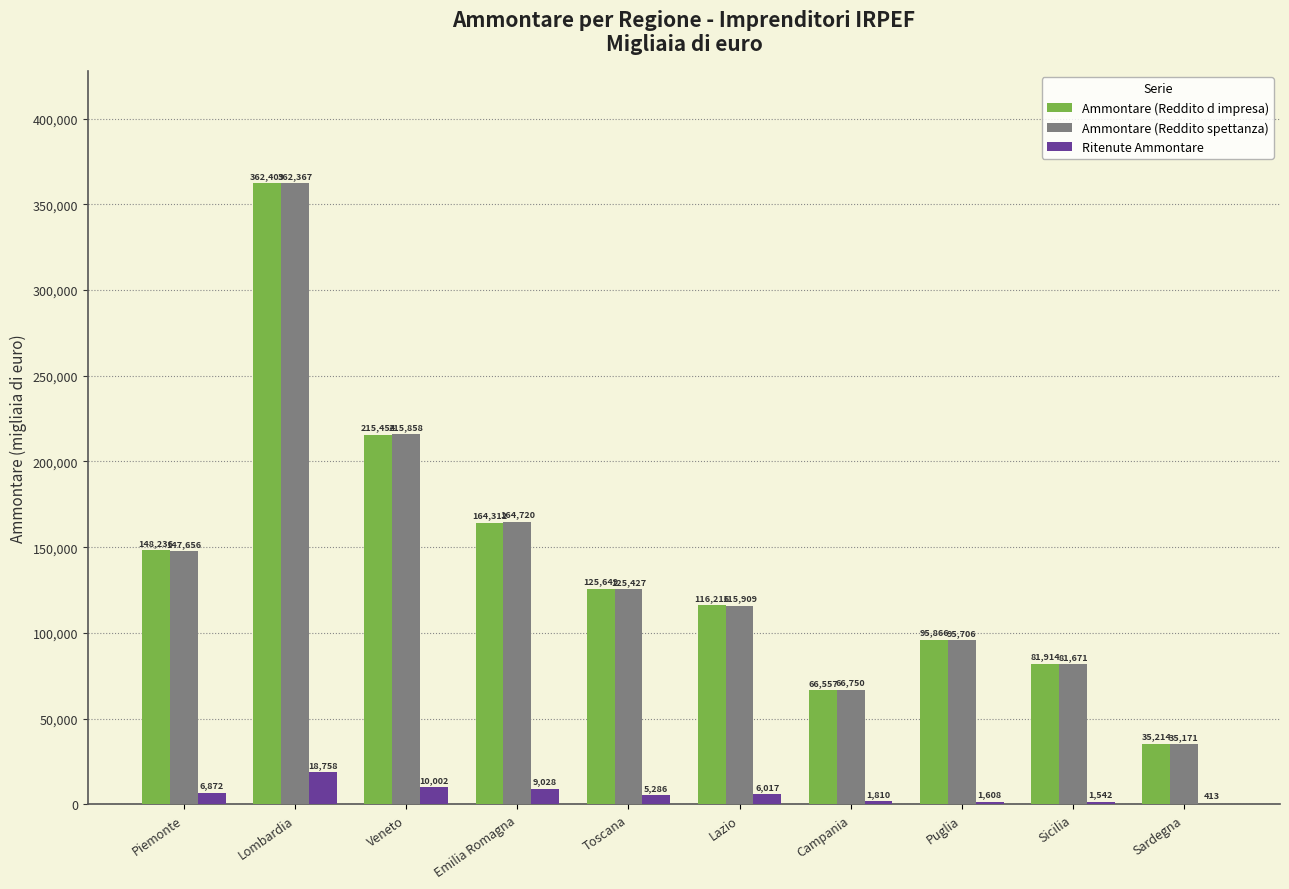

Reading left to right, transcribe all the data shown in this chart.

Ammontare (Reddito d impresa): 148236	362409	215454	164312	125649	116216	66557	95866	81914	35214
Ammontare (Reddito spettanza): 147656	362367	215858	164720	125427	115909	66750	95706	81671	35171
Ritenute Ammontare: 6872	18758	10002	9028	5286	6017	1810	1608	1542	413